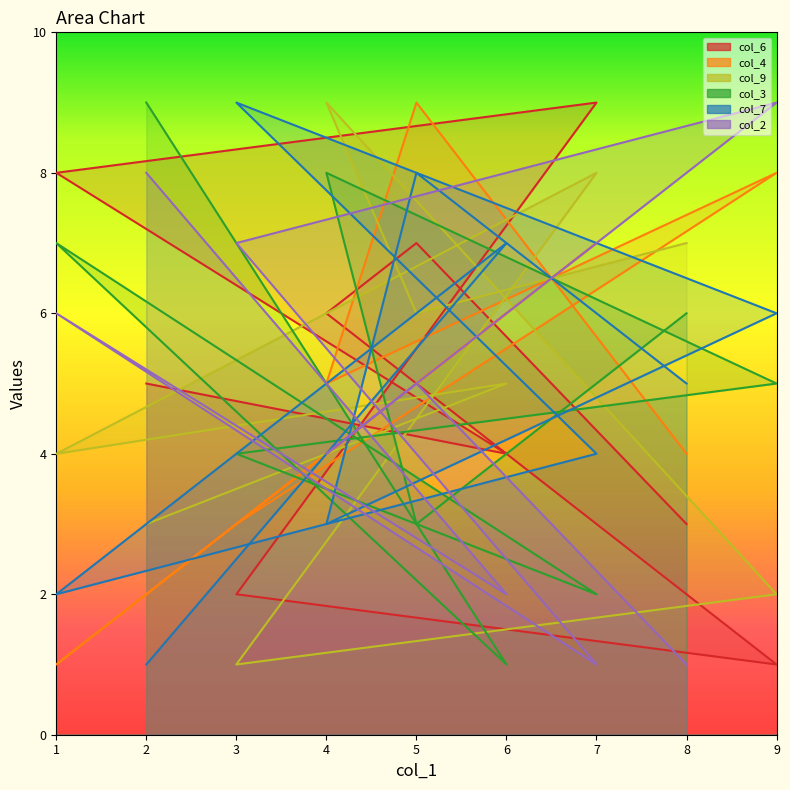

Which series has the largest total across all categories?

col_6